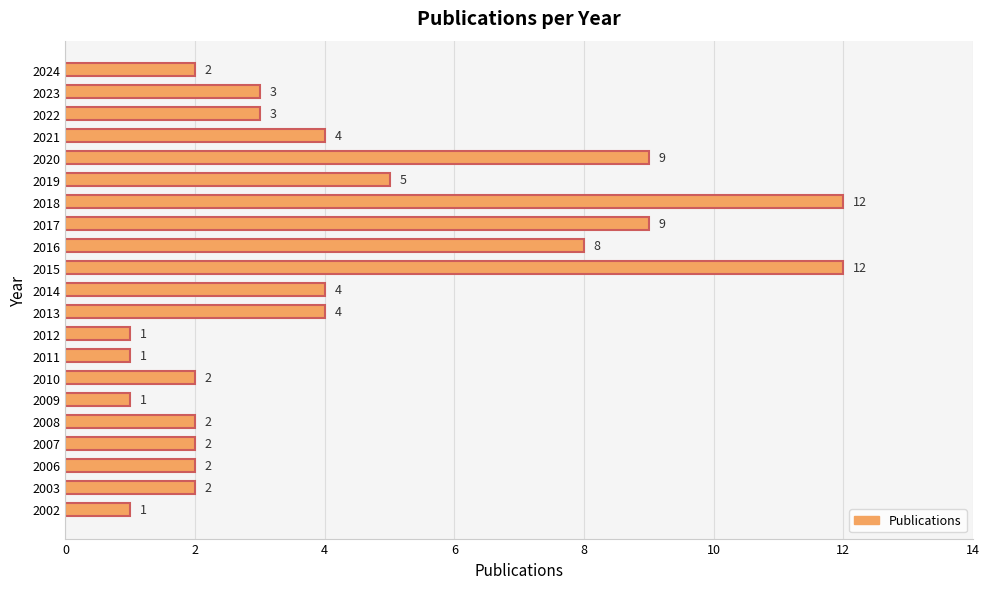

Between 2008 and 2021, which is larger?

2021